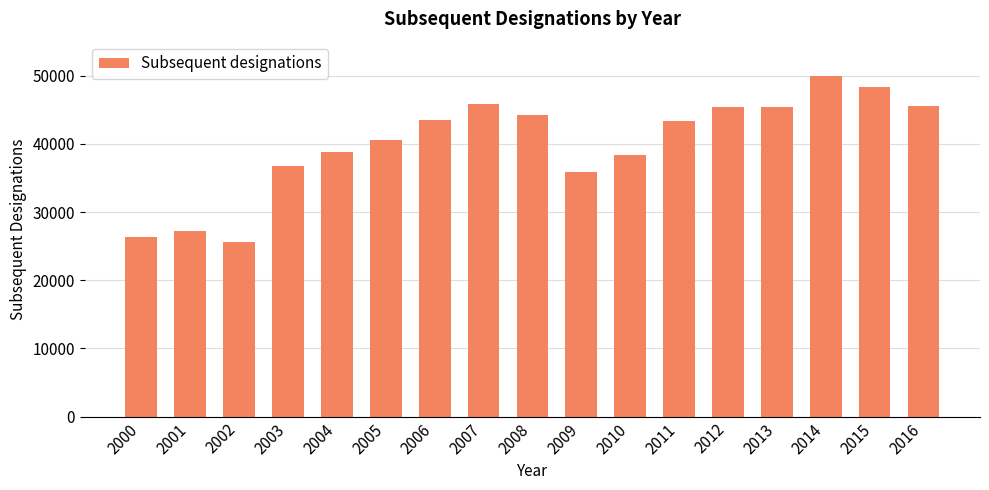

Between 2010 and 2001, which is larger?

2010